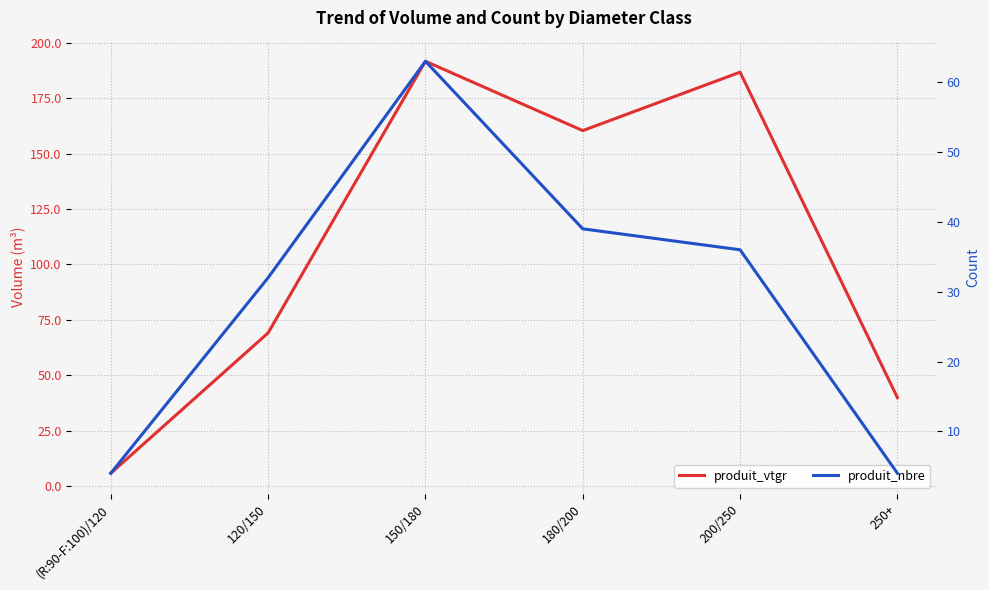

What is the difference between the highest and lowest values at 180/200?

121.4